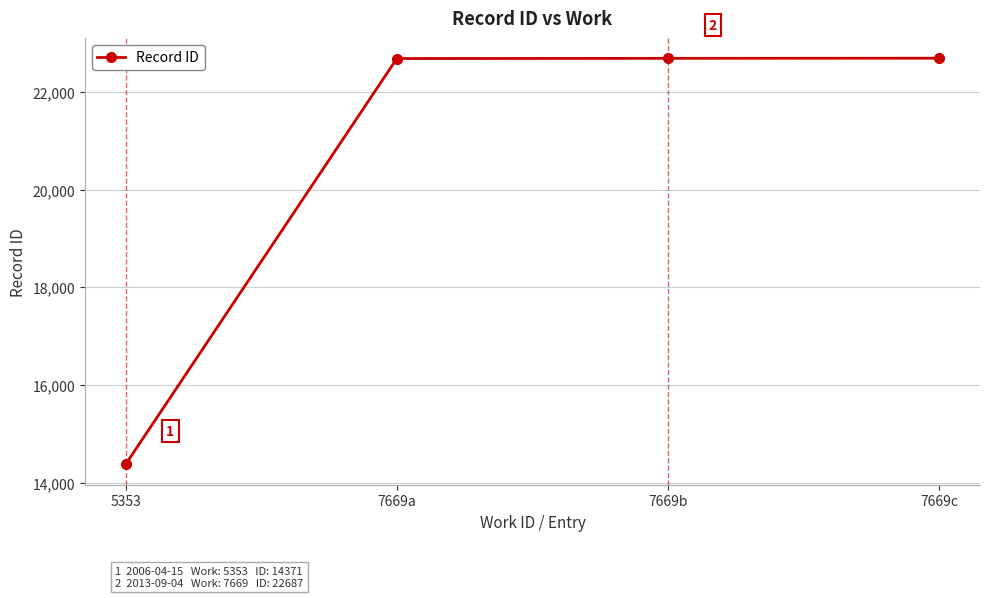

At which category does the chart reach its peak across all series?

7669c